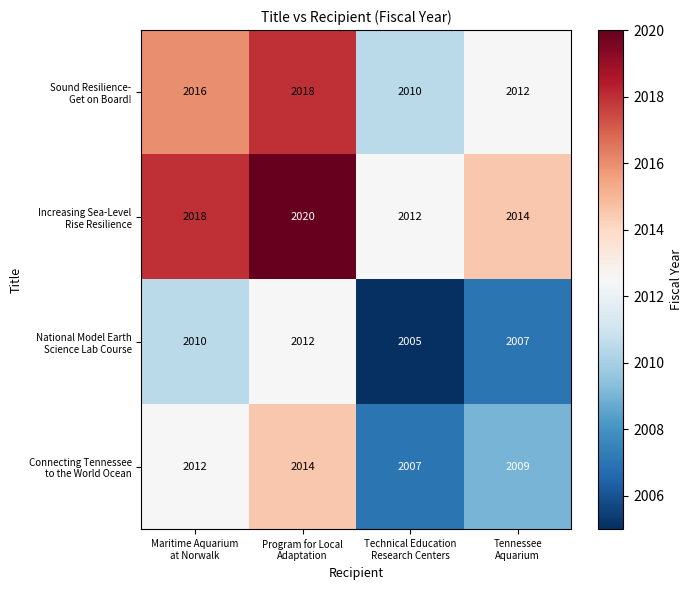

Which category has the lowest value across all series?

Technical Education
Research Centers